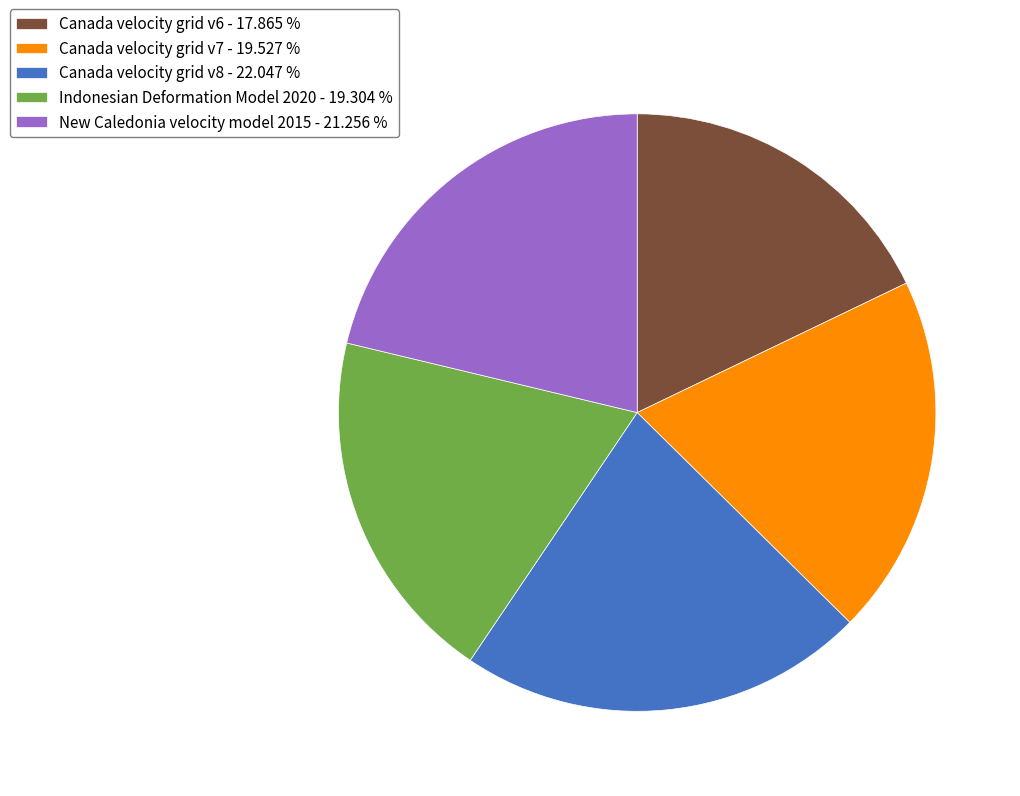

Is there any slice that represents more than half of the pie?

No